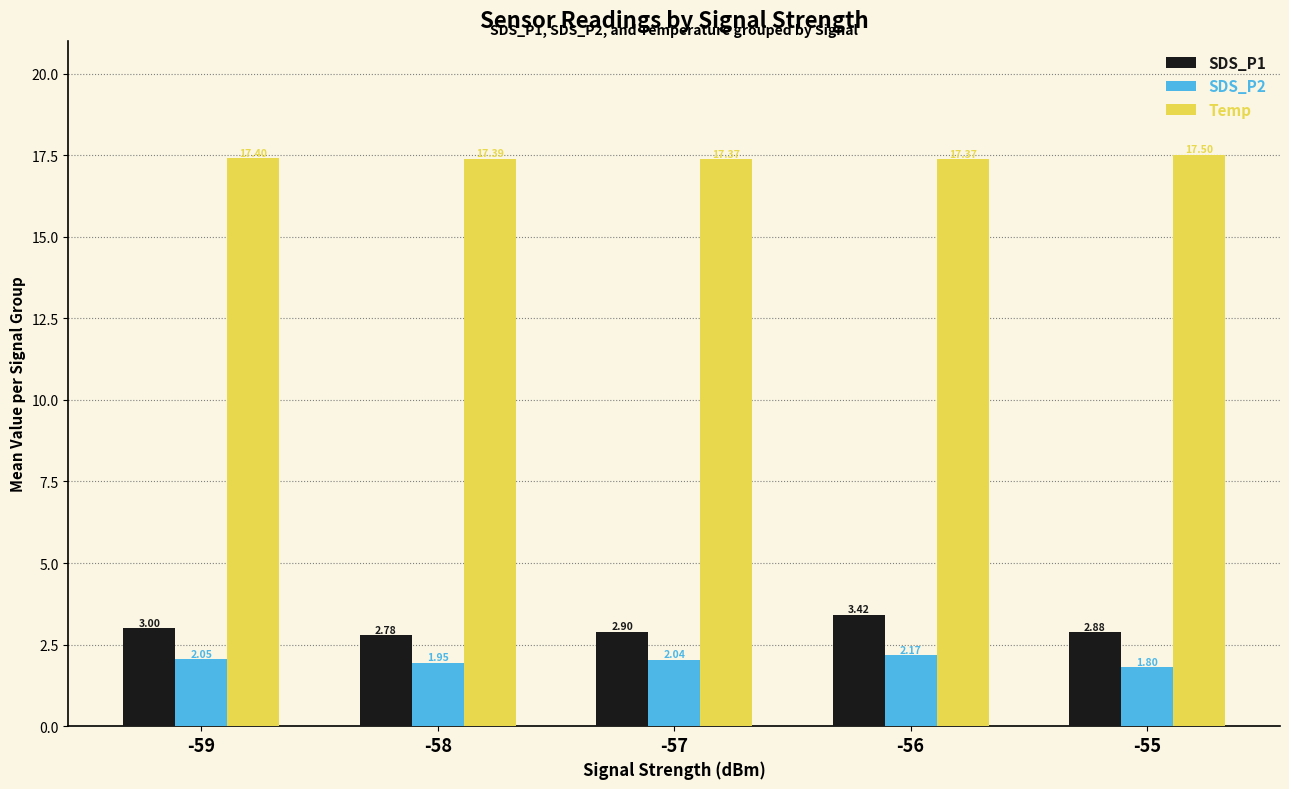

List the labels in order of SDS_P1 value, largest first.

-56, -59, -57, -55, -58